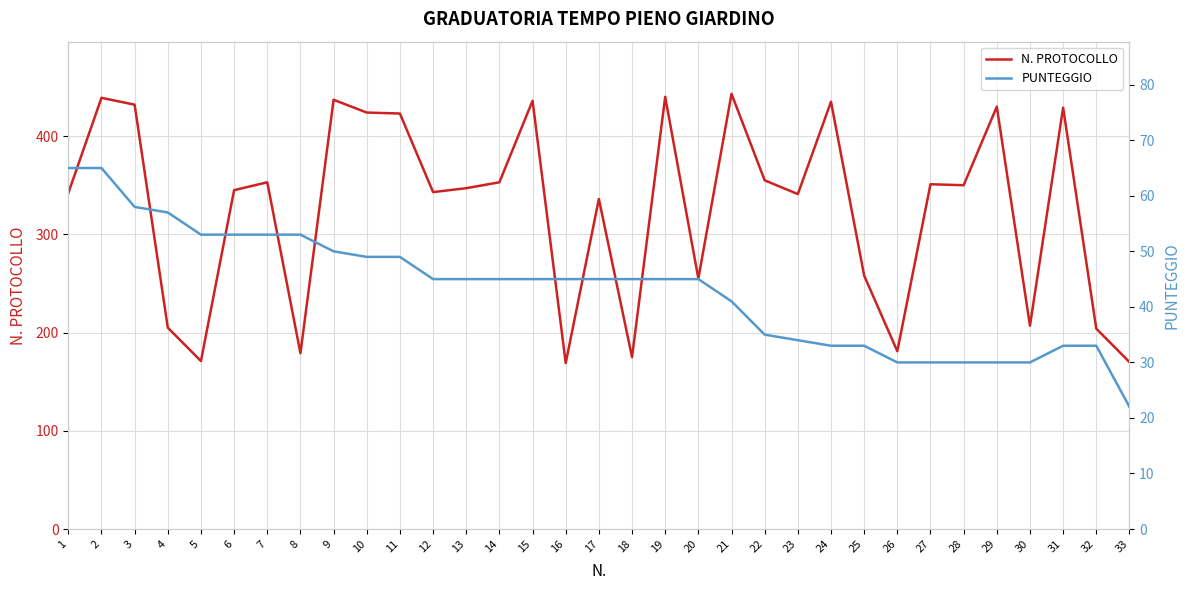

Is it true that N. PROTOCOLLO equals 179 at 8?

True